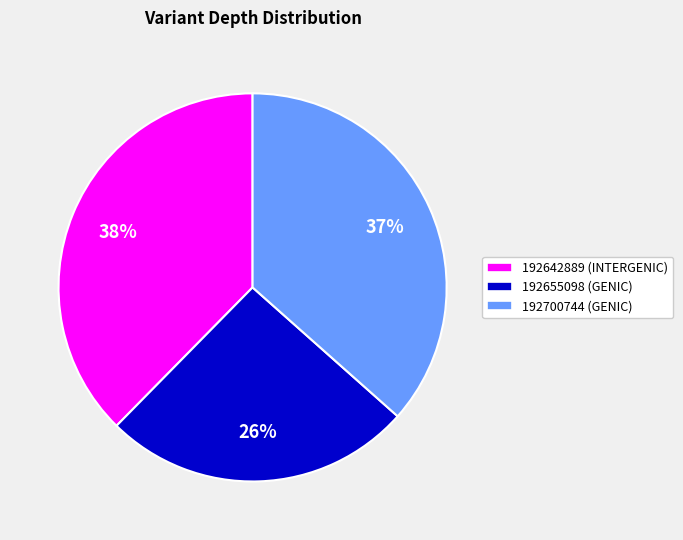

Approximately how many times larger is the value at 192700744 (GENIC) compared to 192642889 (INTERGENIC)?

1.0